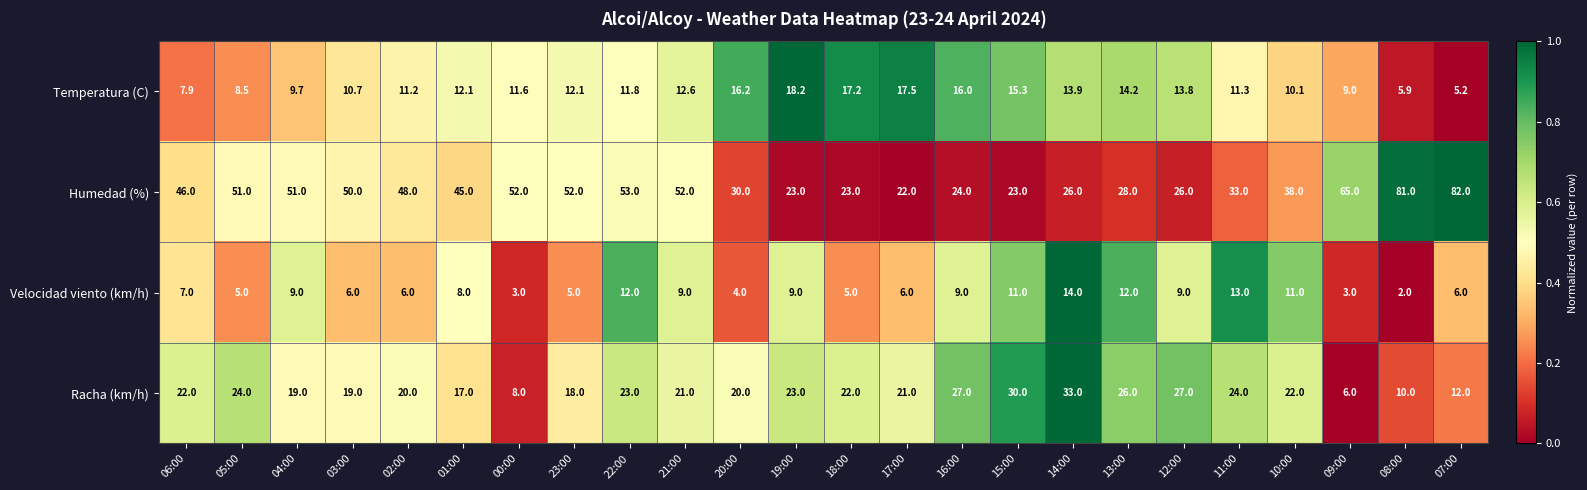

The value of Temperatura (C) at 04:00 is 9.7. True or false?

True